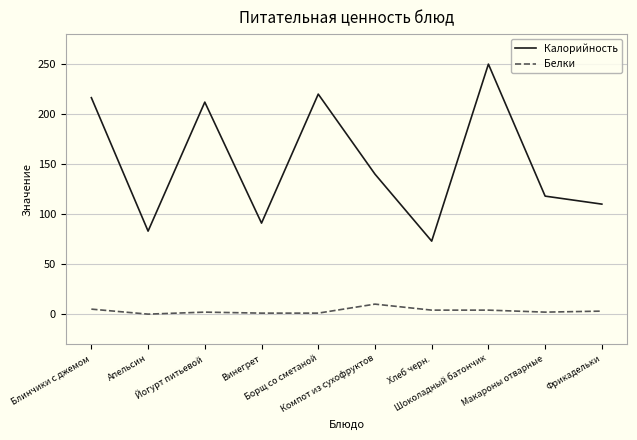

True or false: Калорийность has a value of 45.7 at Макароны отварные.

False